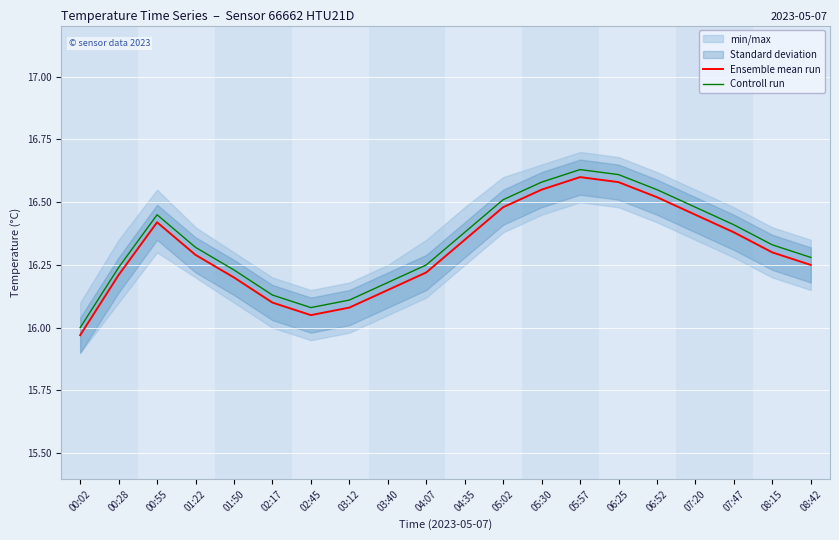

What are all the series names shown in the legend?

Ensemble mean run, Controll run